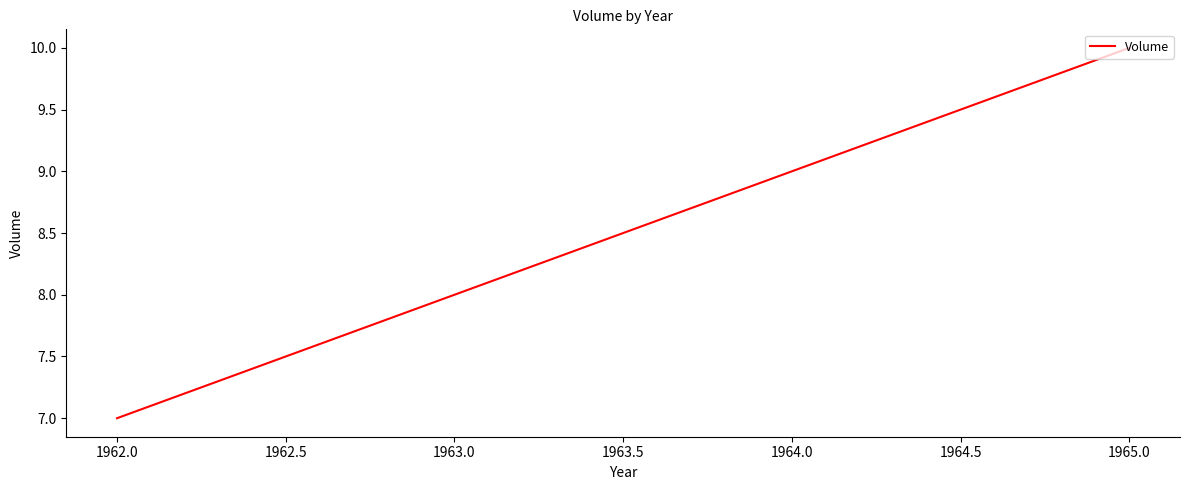

Which category has the lowest value across all series?

1962.0